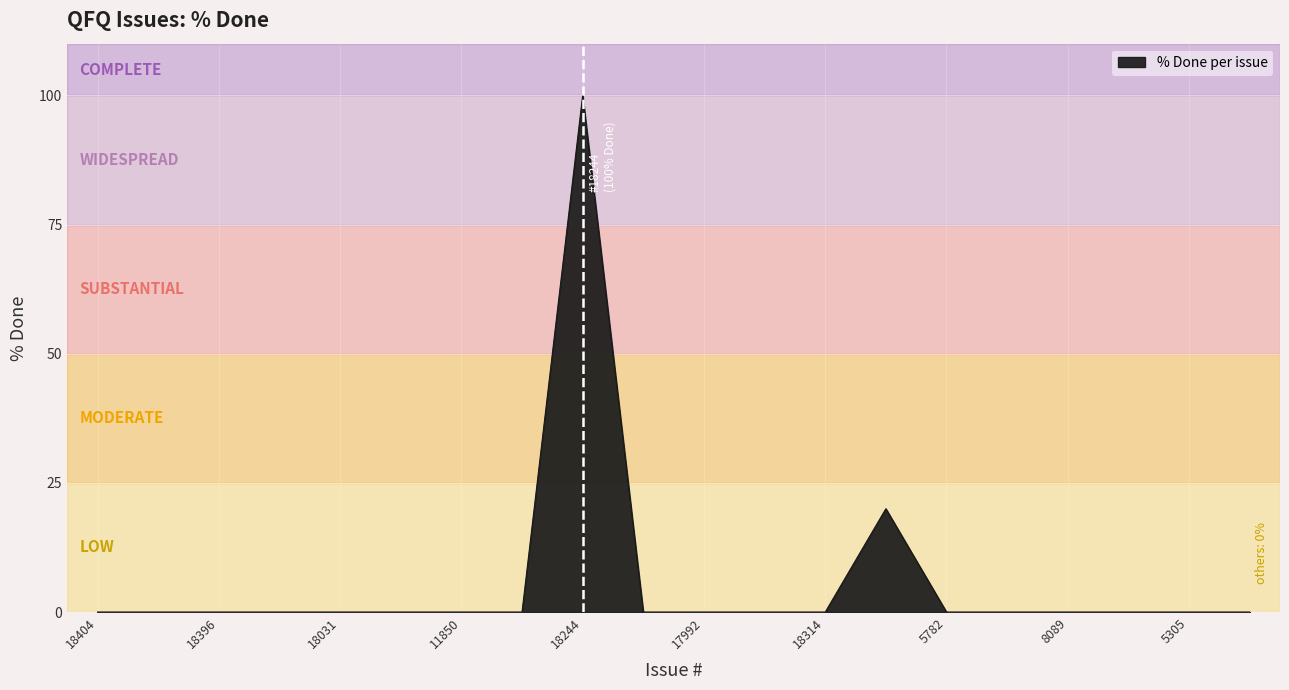

What is the difference between the maximum and minimum values?

100